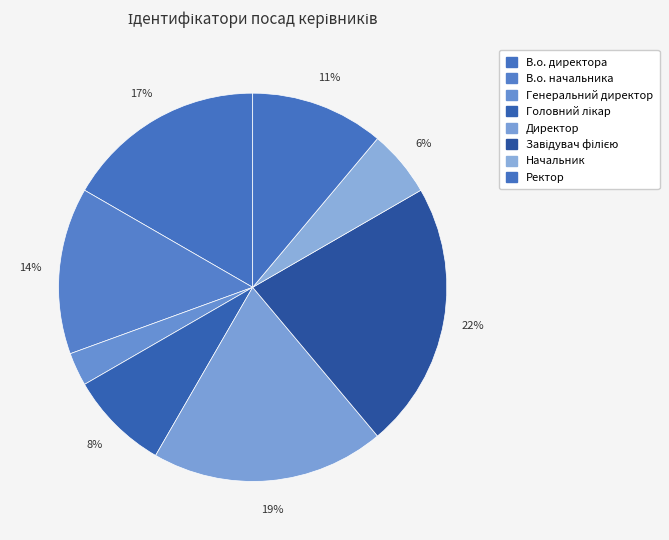

How many slices are in this pie chart?

8